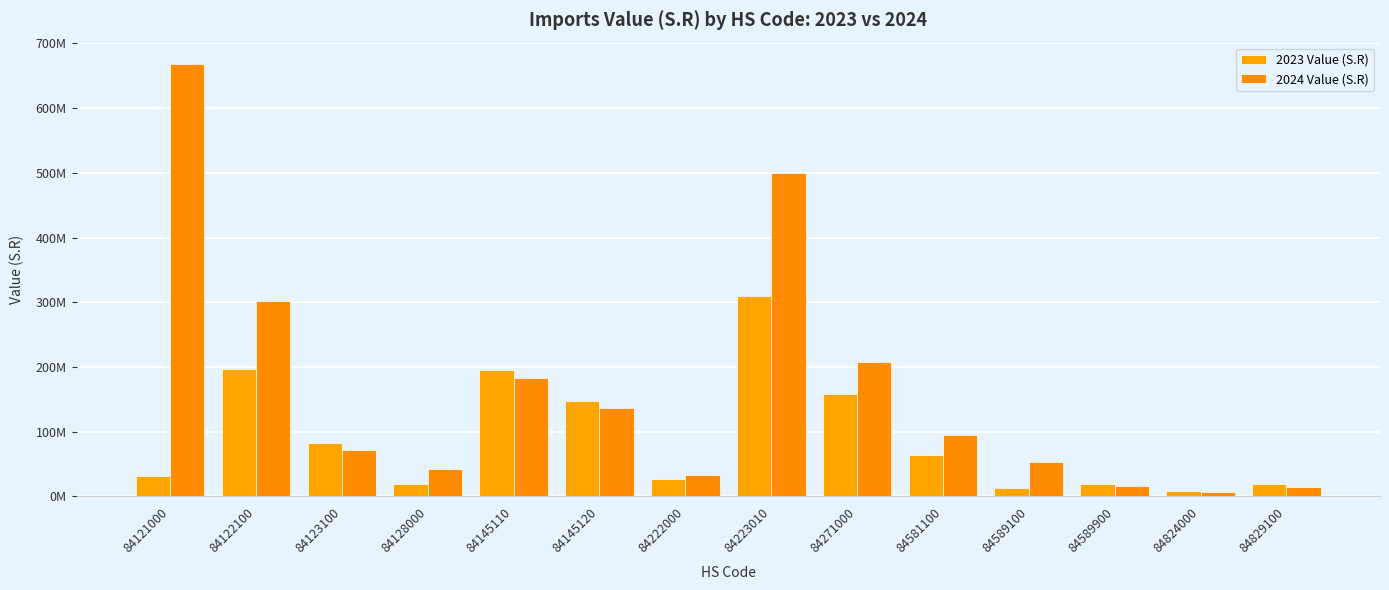

List the series in order of their peak value, highest first.

2024 Value (S.R), 2023 Value (S.R)